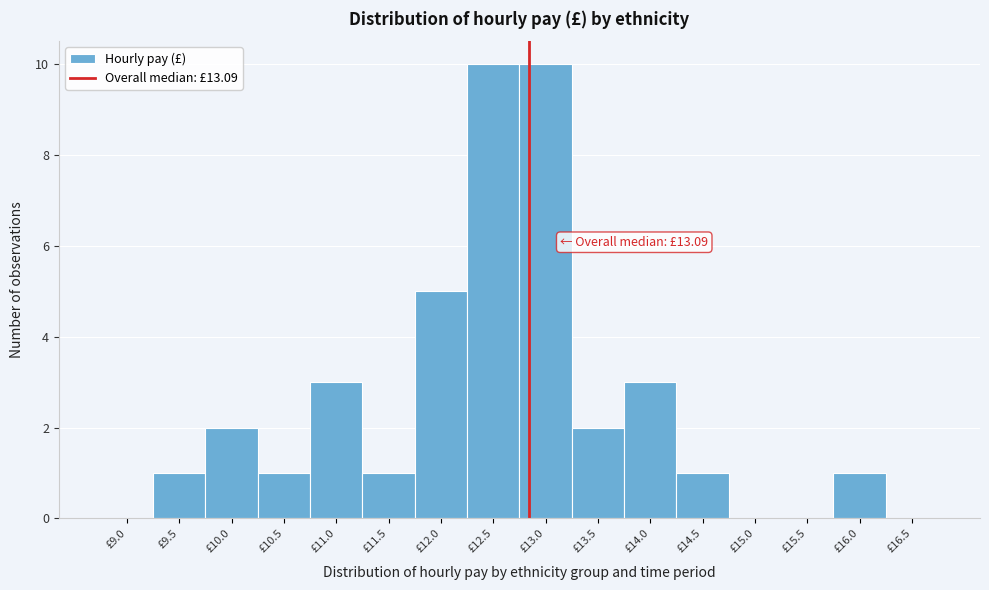

Reading left to right, list all the values displayed in this chart.

£9.0=0	£9.5=1	£10.0=2	£10.5=1	£11.0=3	£11.5=1	£12.0=5	£12.5=10	£13.0=10	£13.5=2	£14.0=3	£14.5=1	£15.0=0	£15.5=0	£16.0=1	£16.5=0